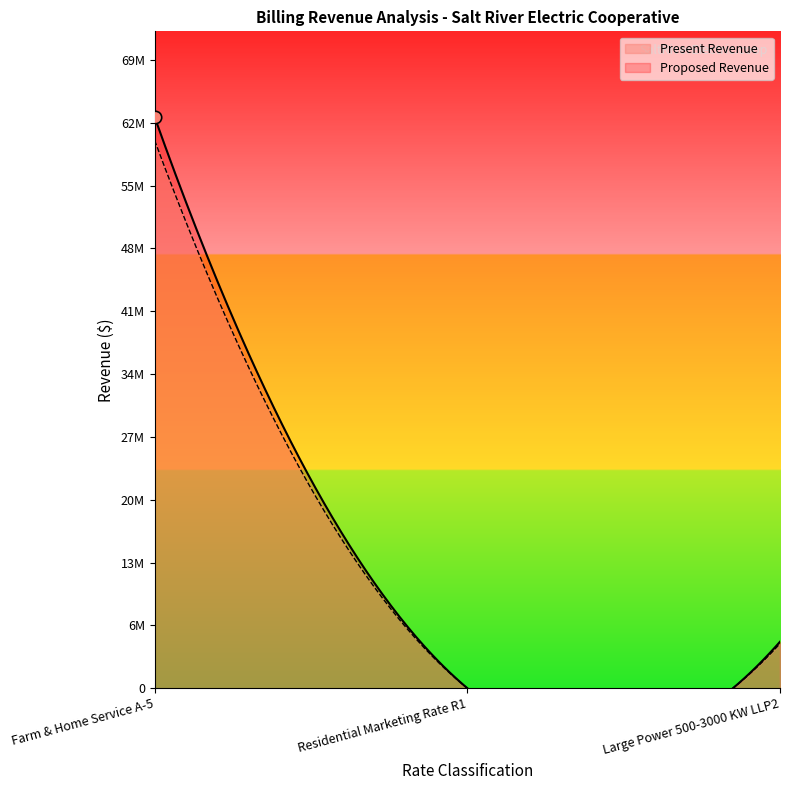

What are all the series names shown in the legend?

Proposed Revenue, Present Revenue